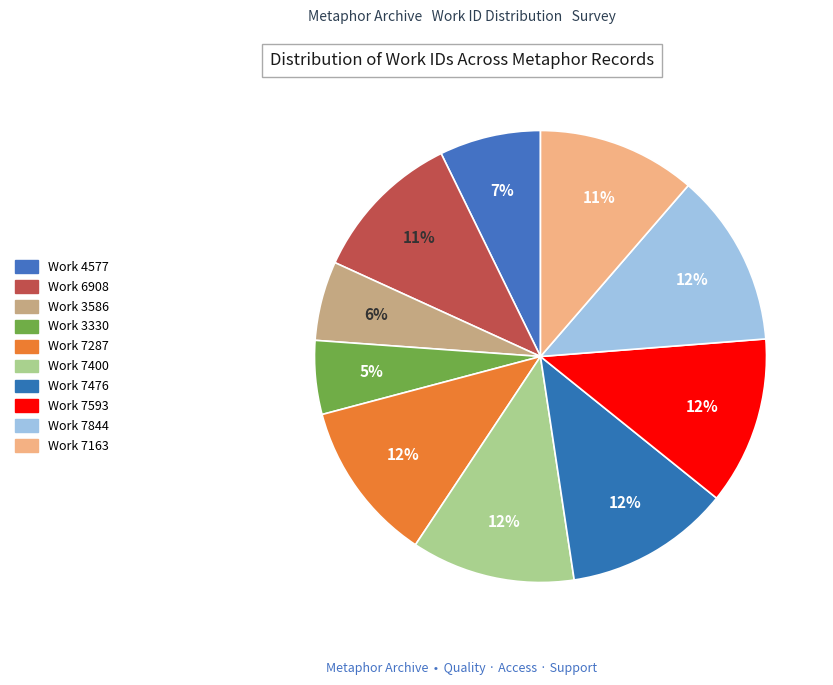

Count the number of slices in the pie.

10